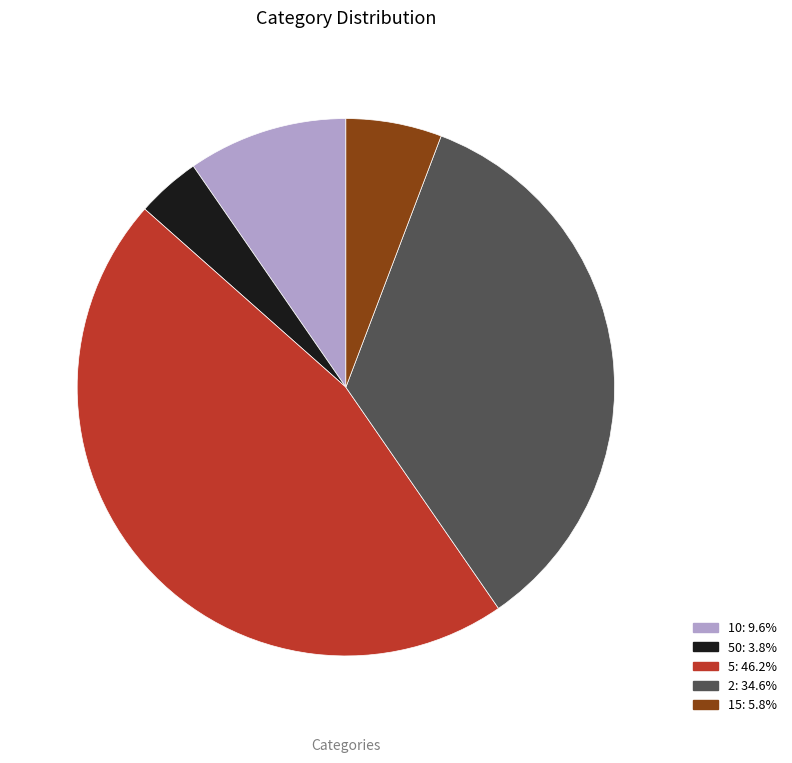

Approximately how many times larger is the value at 10: 9.6% compared to 2: 34.6%?

0.3